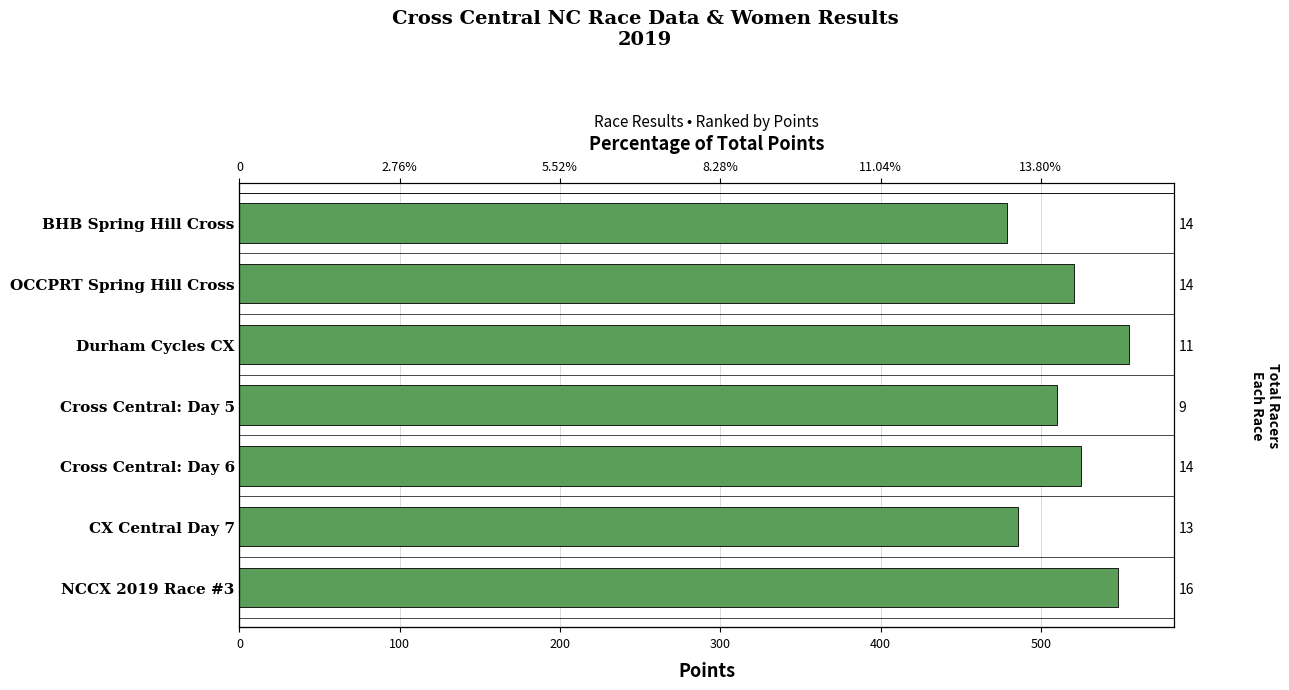

What value does the data have at BHB Spring Hill Cross?

478.8